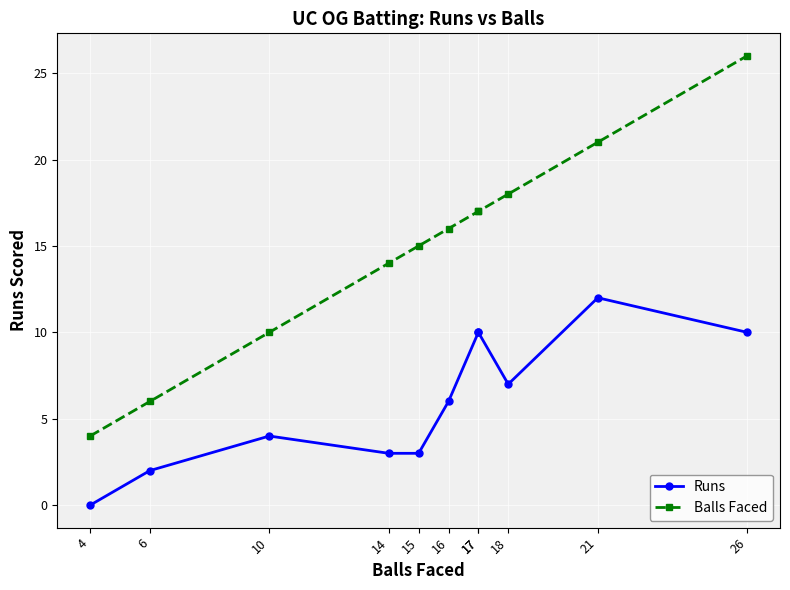

Where is Balls Faced nearest to the value 15?

15